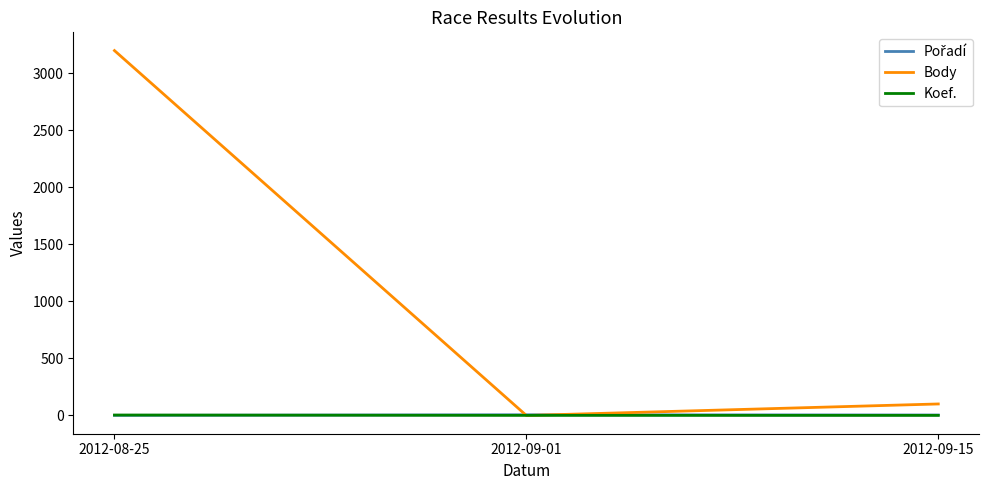

Which series has the widest spread of values?

Body